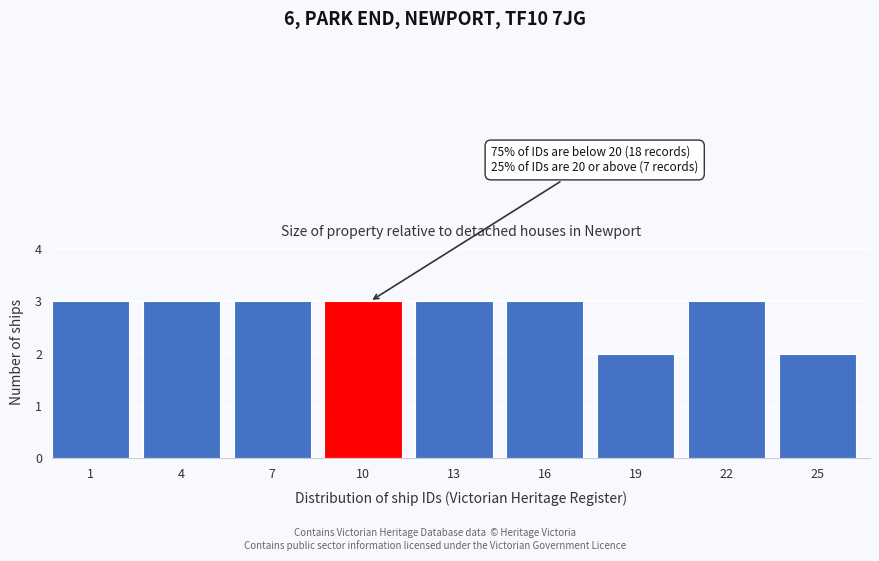

Reading right to left, extract all data points from this chart.

25=2	22=3	19=2	16=3	13=3	10=3	7=3	4=3	1=3